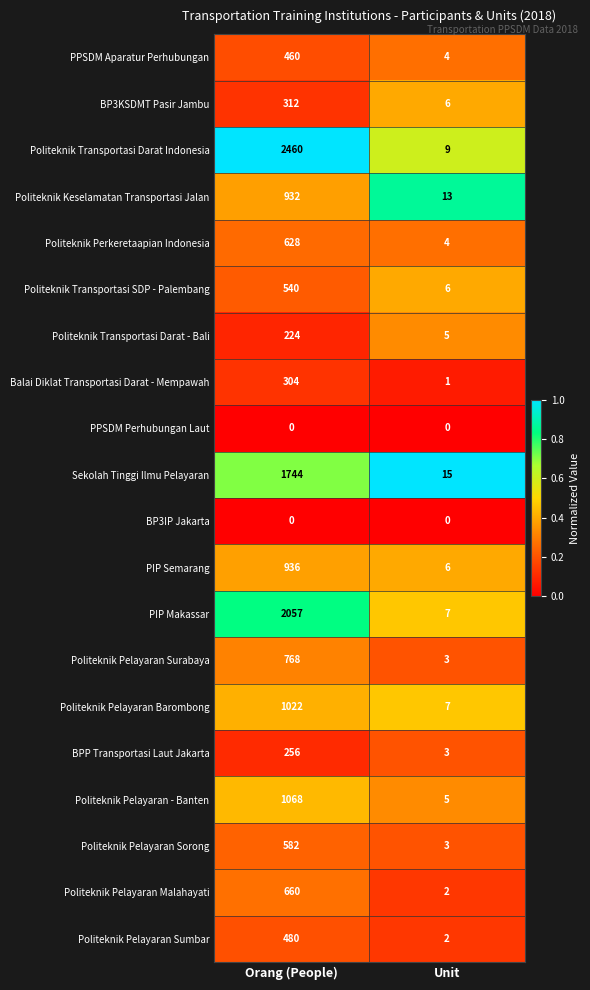

Which series has the widest spread of values?

Politeknik Transportasi Darat Indonesia